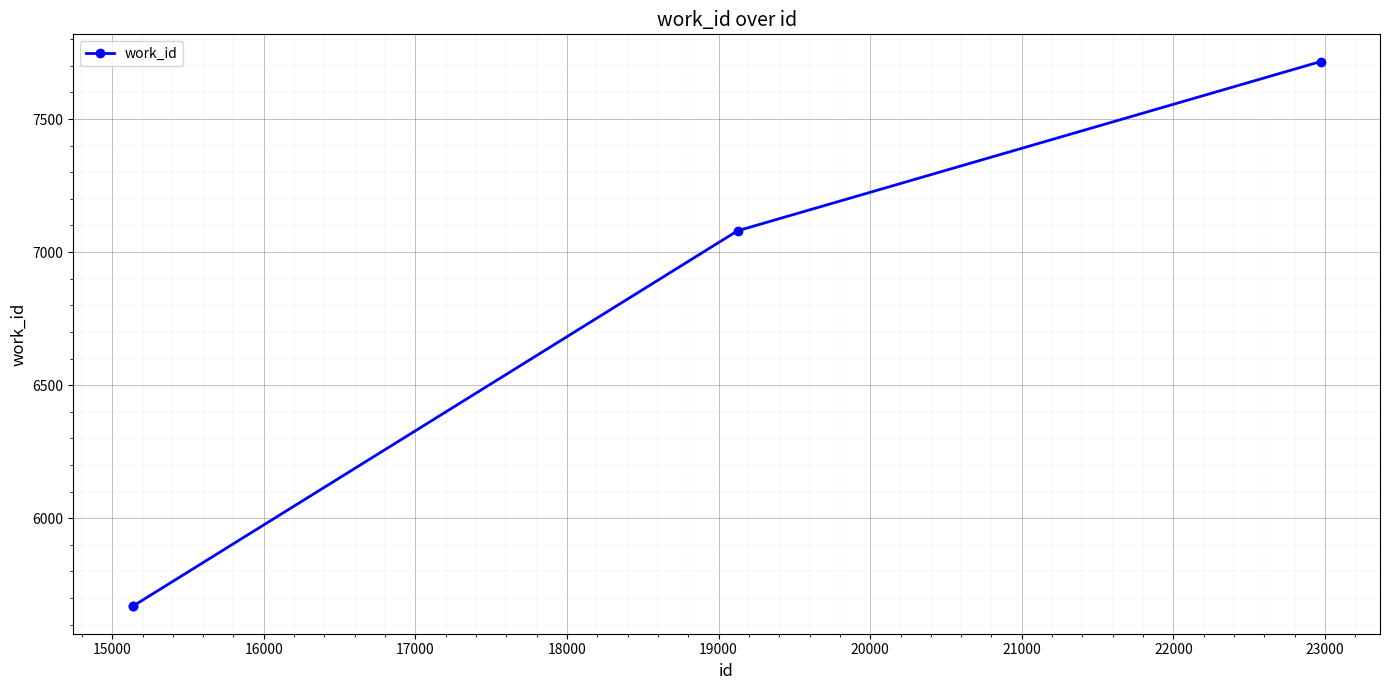

What is the difference between the maximum and minimum values?

2048